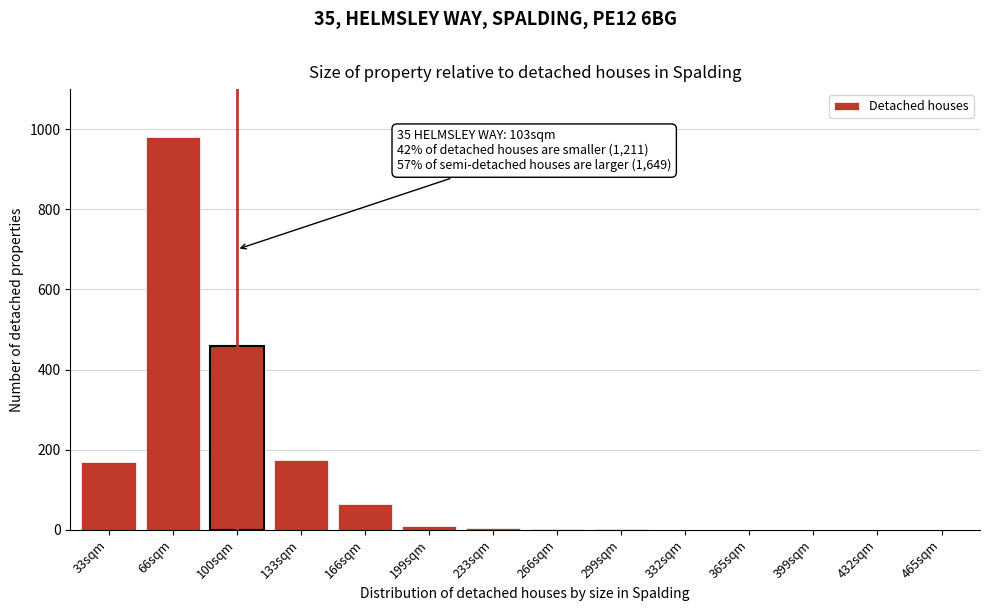

The chart shows a value of 86 at 33sqm. True or false?

False